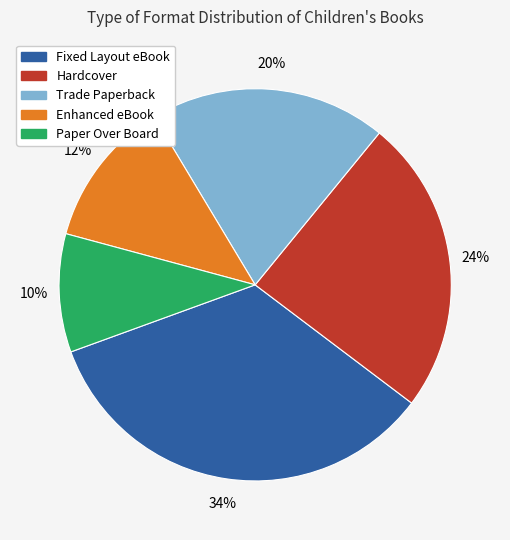

How many slices are in this pie chart?

5